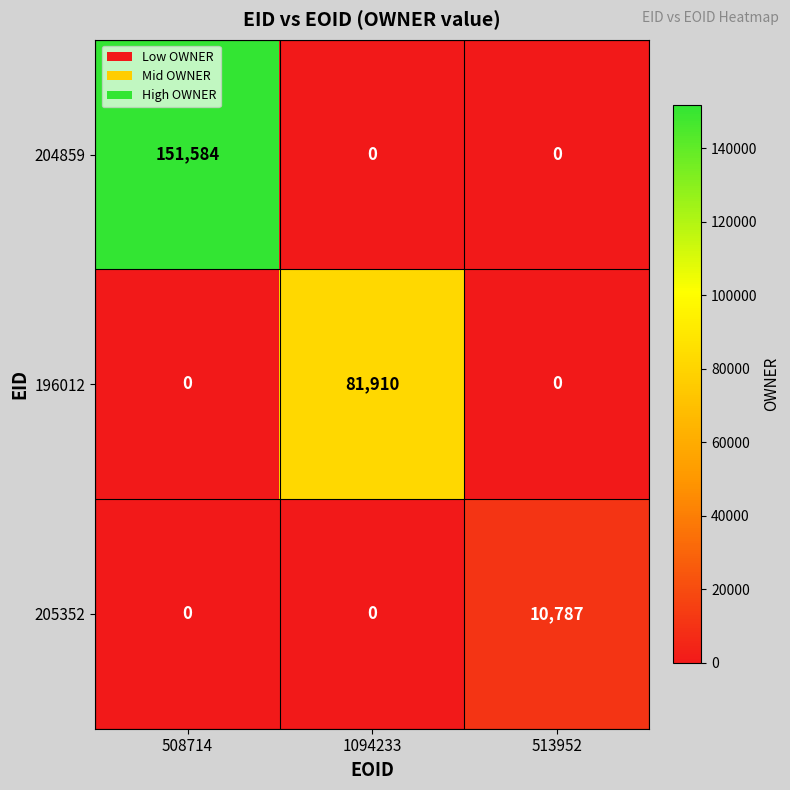

Is it true that 204859 equals 0 at 1094233?

True